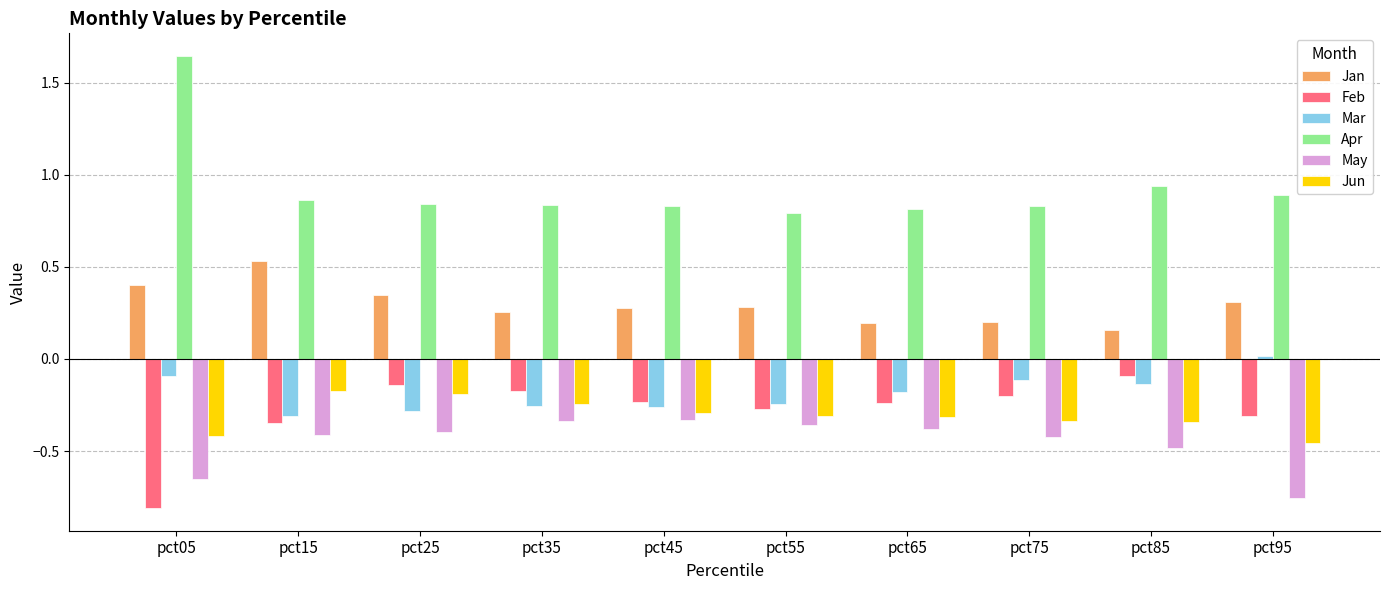

What is the sum of all Mar values?

-1.9